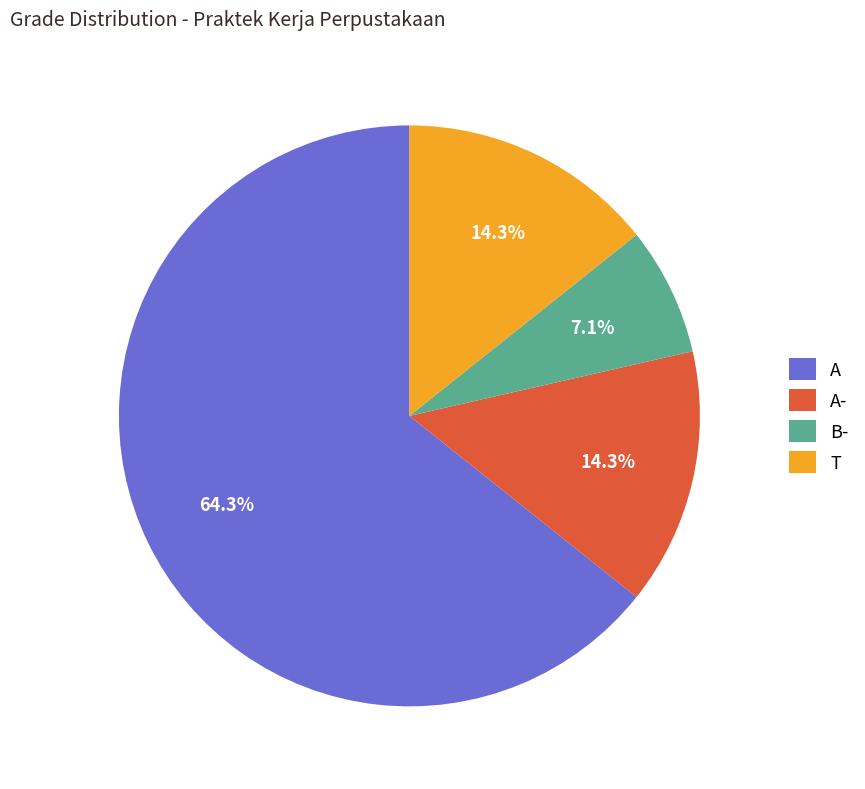

What percentage is the T slice, to the nearest percent?

14%